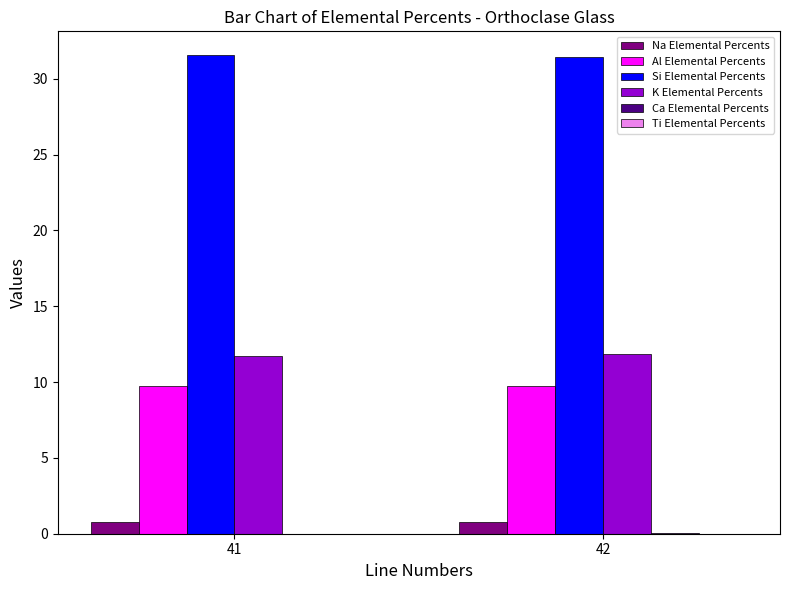

What is the highest value of the Na Elemental Percents series?

0.7